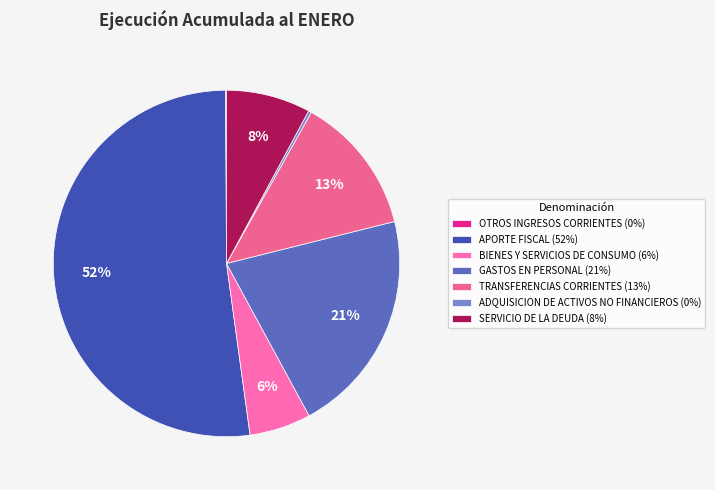

The SERVICIO DE LA DEUDA slice represents 8% of the pie. True or false?

True